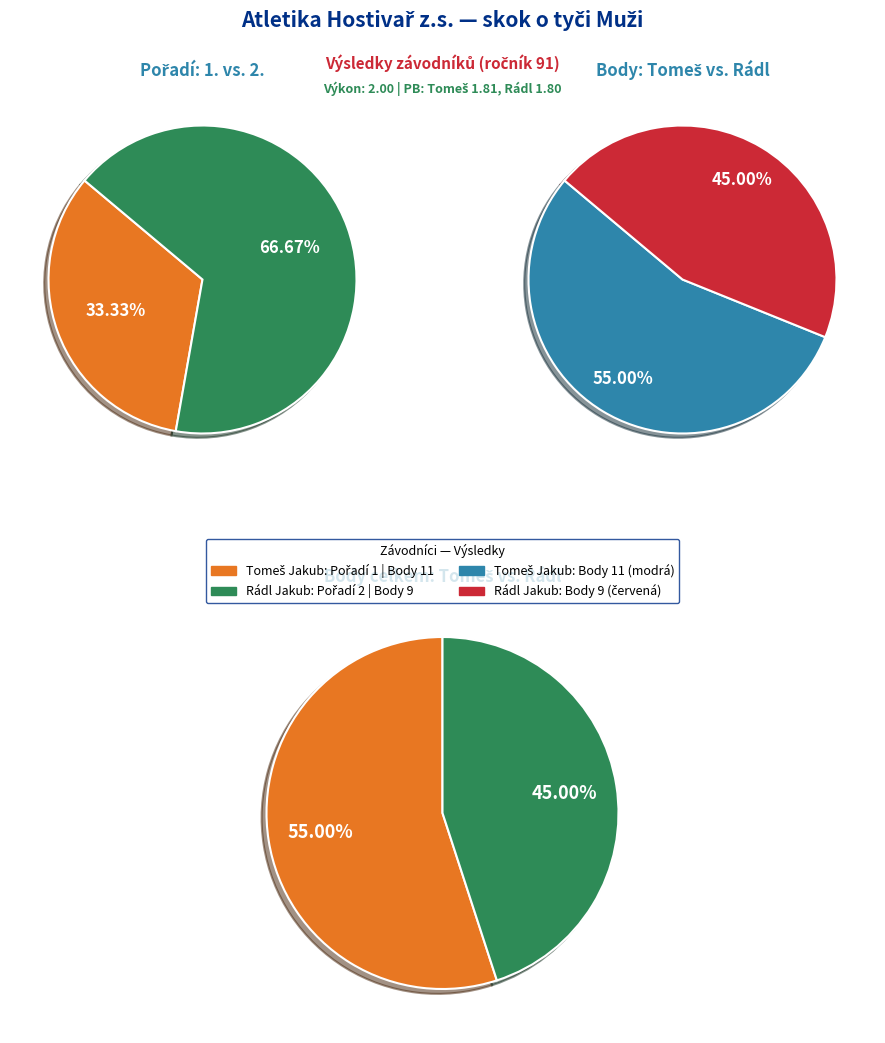

Which slice represents more than half of the pie?

Rádl Jakub